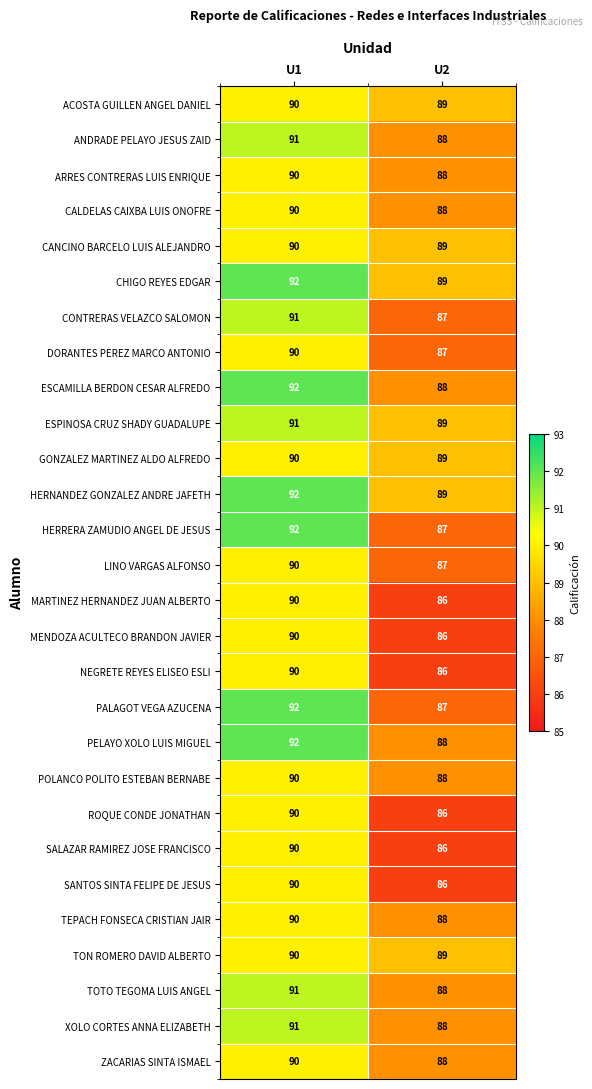

What is the sum of the ZACARIAS SINTA ISMAEL values at U2 and U1?

178